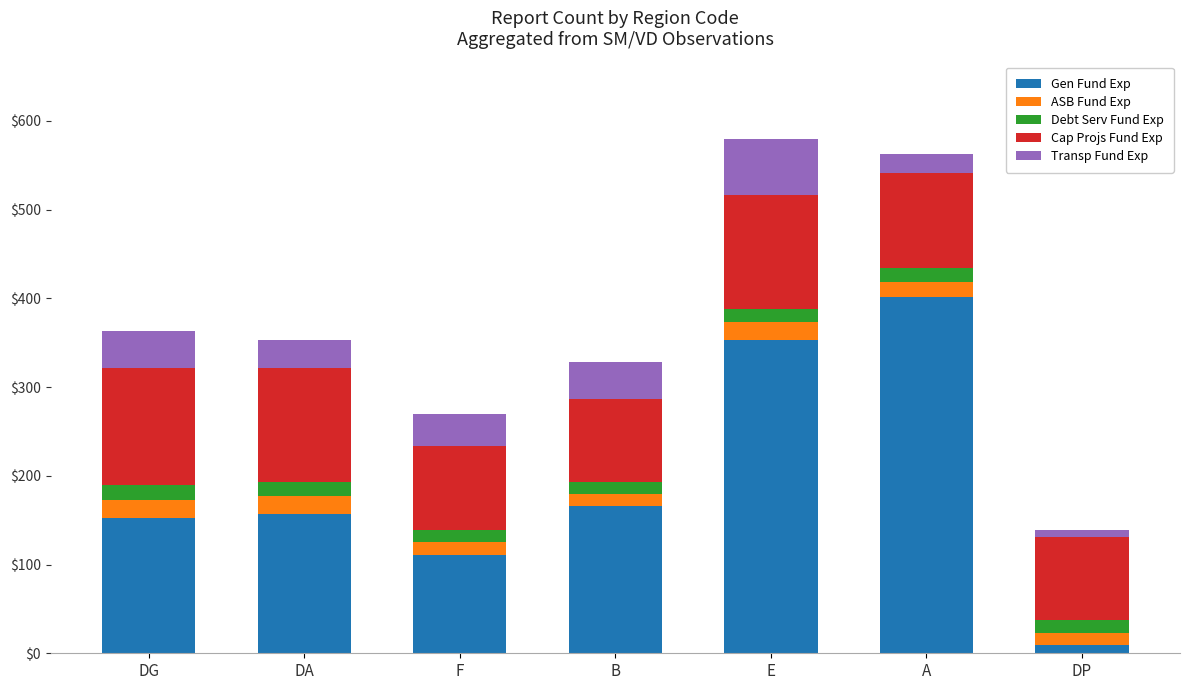

Is it true that Gen Fund Exp equals 353 at E?

True